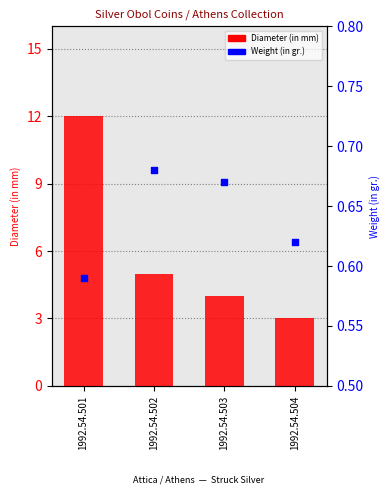

What is the total value across all series at 1992.54.501?

12.6